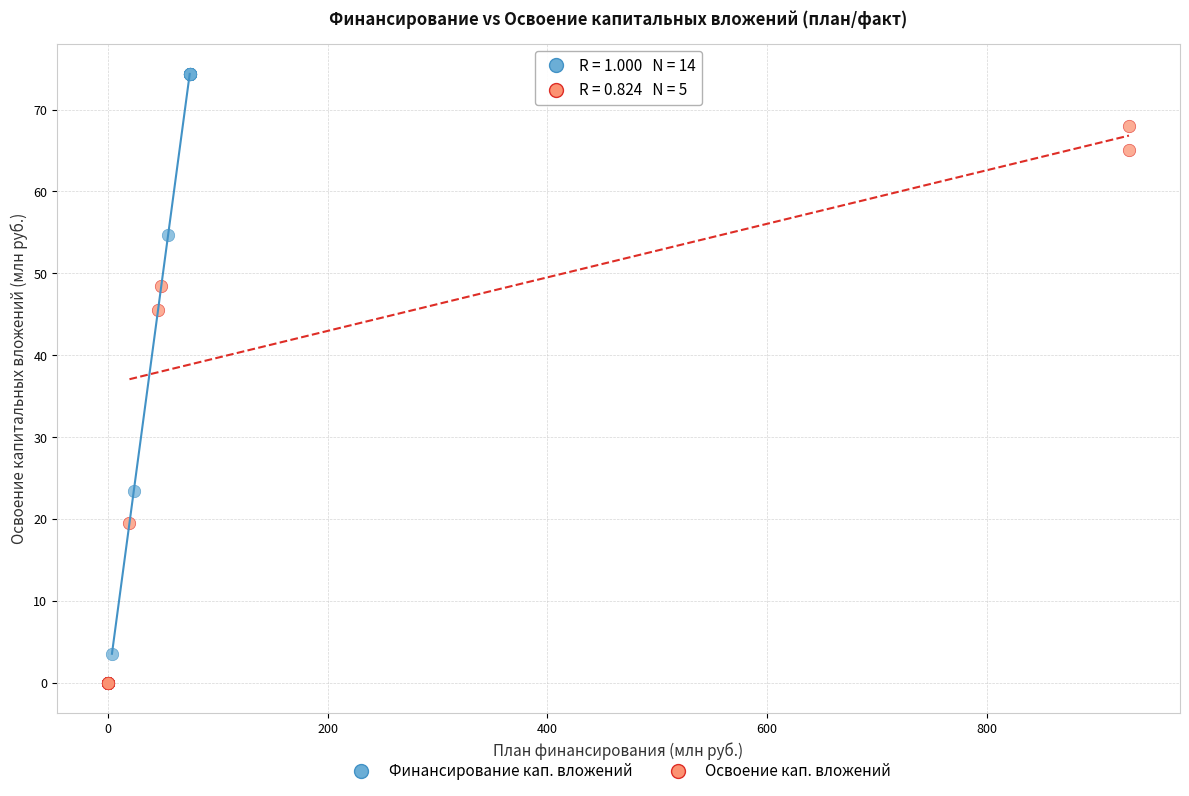

What are all the series names shown in the legend?

Финансирование кап. вложений, Освоение кап. вложений